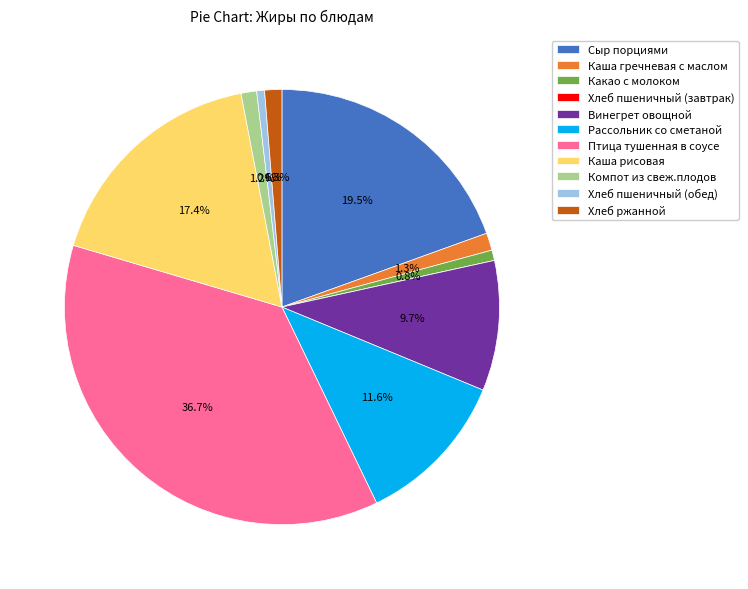

Approximately how many times larger is the value at Компот из свеж.плодов compared to Рассольник со сметаной?

0.1